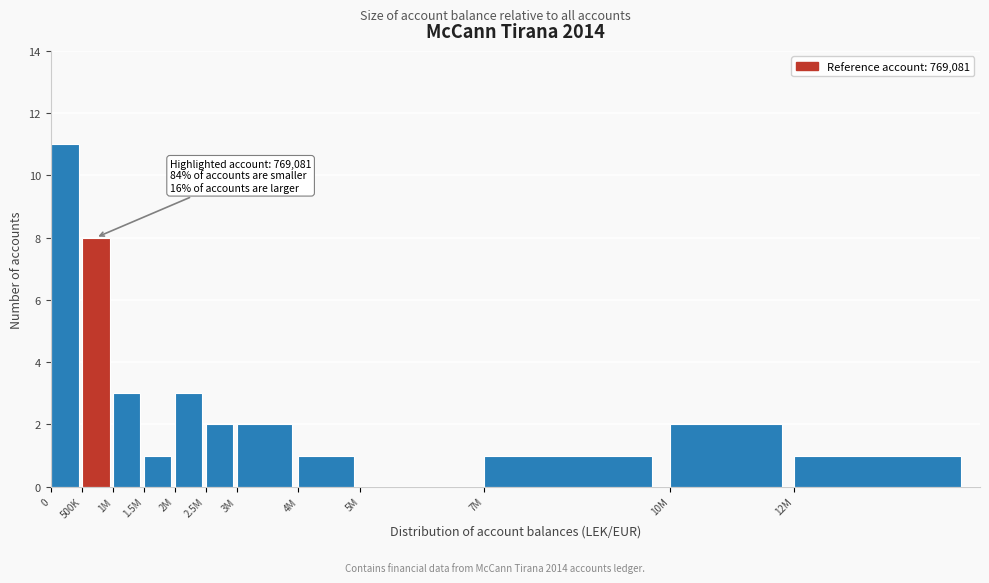

Reading right to left, extract all data points from this chart.

12M=1	10M=2	7M=1	5M=0	4M=1	3M=2	2.5M=2	2M=3	1.5M=1	1M=3	500K=8	0=11